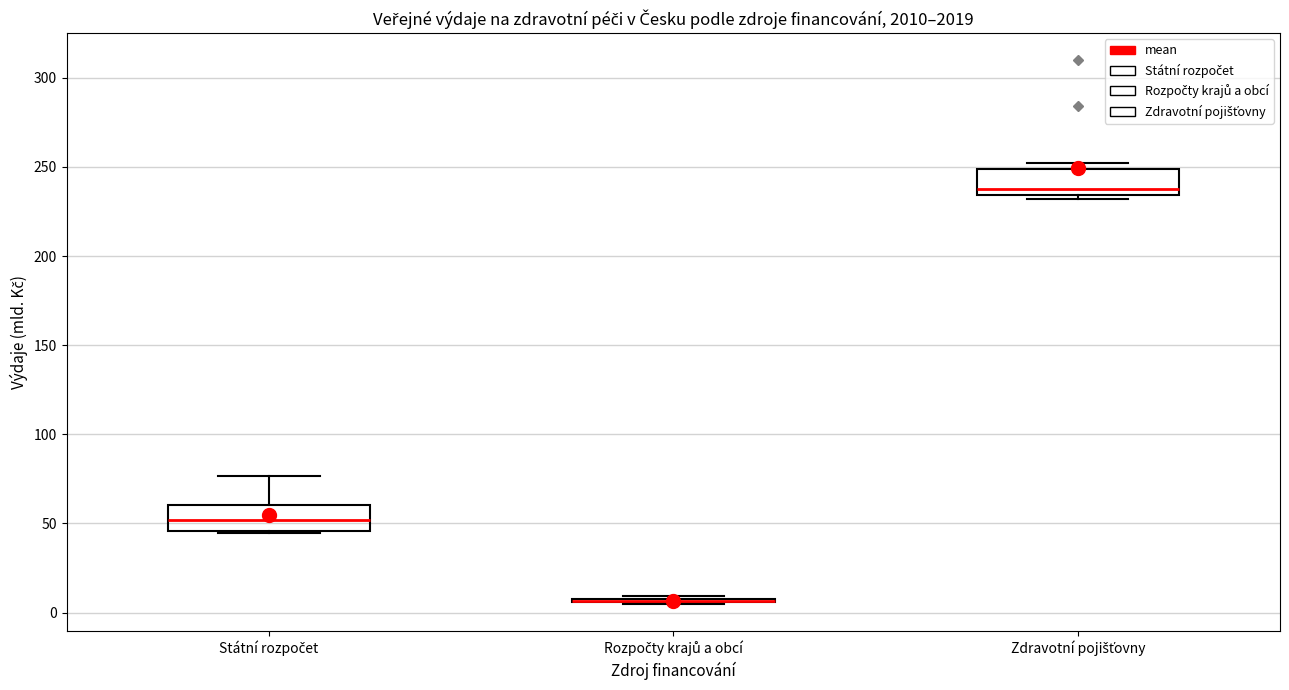

Reading left to right, read every box against the y-axis: the position of its median line, the range the box covers, and the ends of its whiskers. The values are not printed on the chart, so give them approximately, as read against the axis.

Státní rozpočet: median 50, box 45 to 60, whiskers 45 to 75
Rozpočty krajů a obcí: box collapsed to a line at 5, whiskers 5 to 10
Zdravotní pojišťovny: median 240, box 235 to 250, whiskers 230 to 250 (just above the box's upper edge)